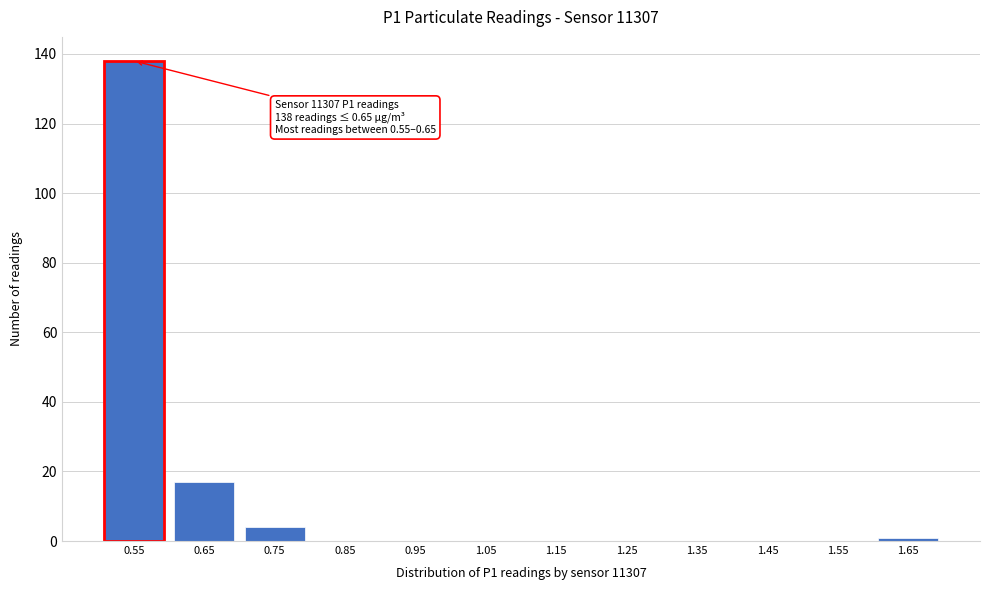

Reading right to left, transcribe all the data shown in this chart.

1.65=1	1.55=0	1.45=0	1.35=0	1.25=0	1.15=0	1.05=0	0.95=0	0.85=0	0.75=4	0.65=17	0.55=138